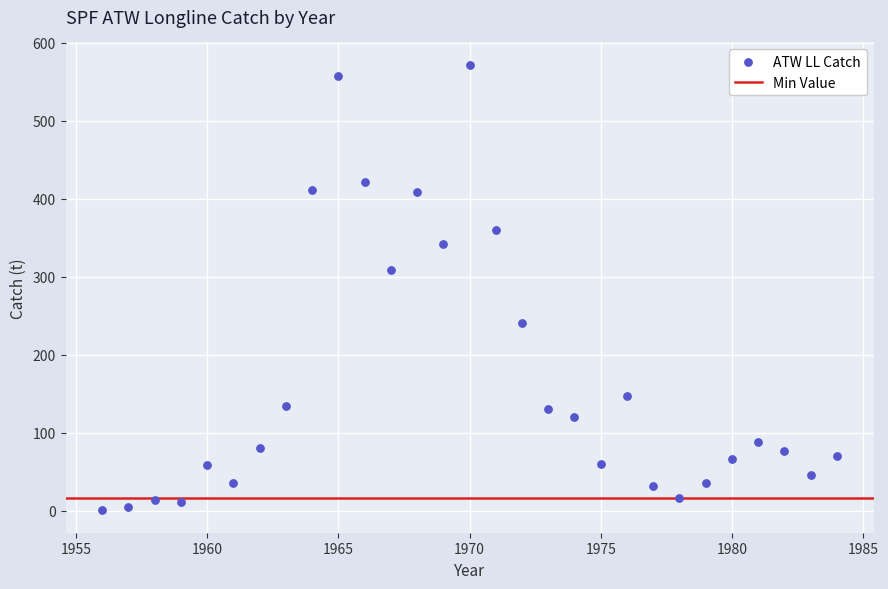

What is the range of Y values (max minus min)?

571.3